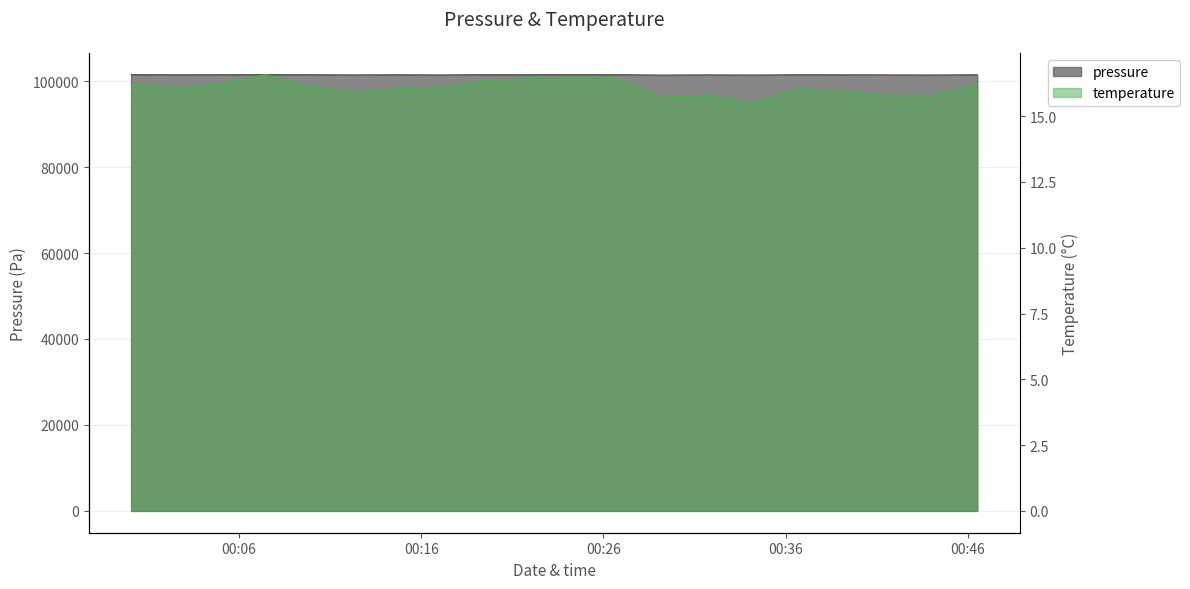

True or false: pressure has a value of 46543.5 at 2022-09-02T00:04:59.

False